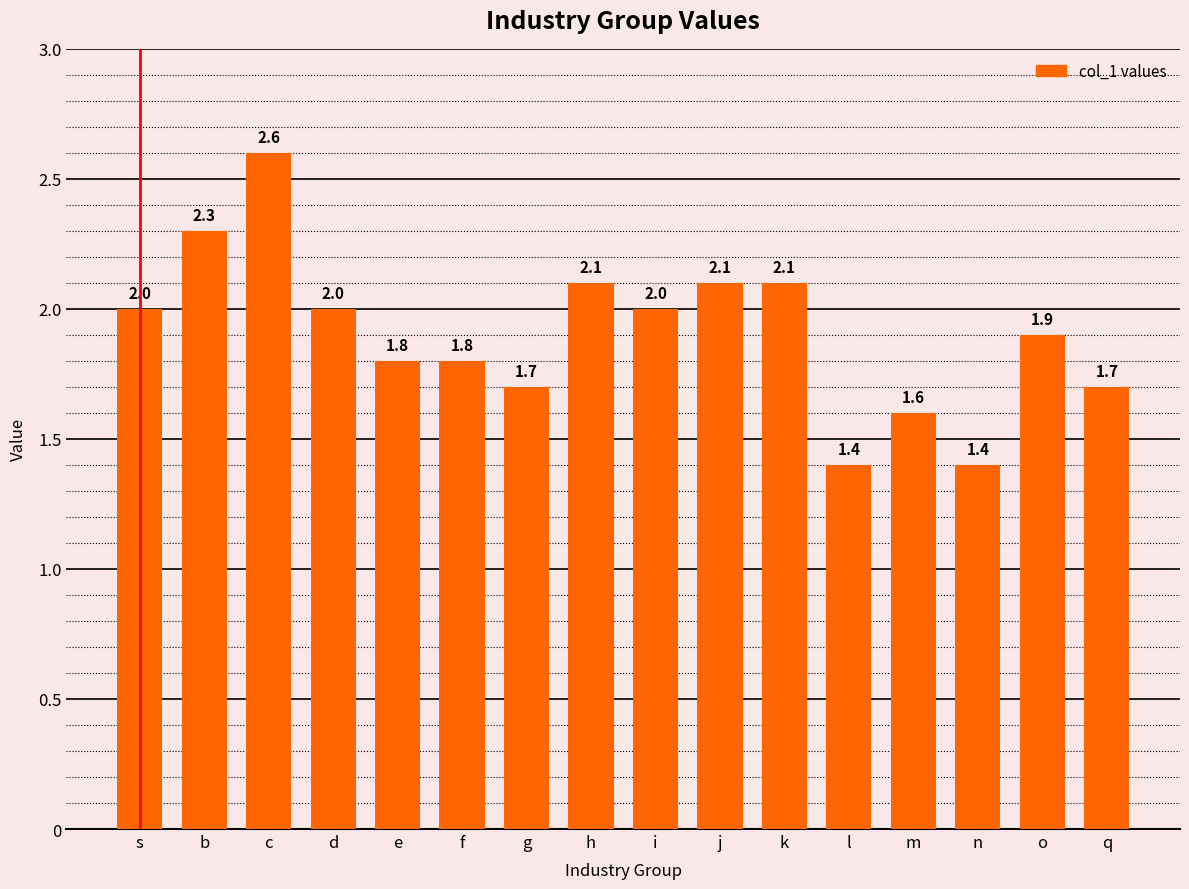

What is the change in value from i to q?

-0.3